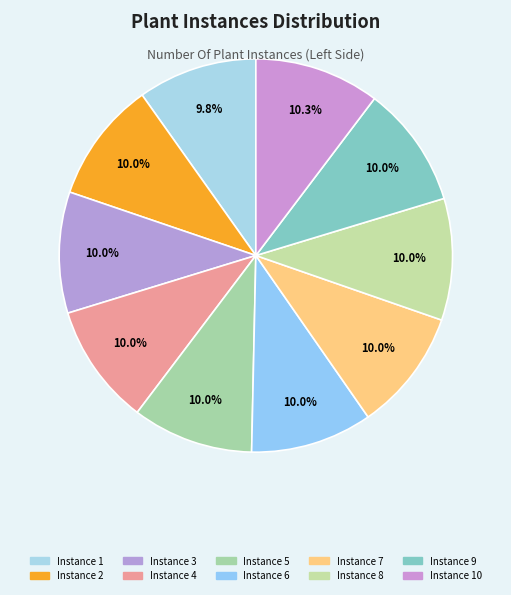

To the nearest percent, what is the average slice percentage?

10%